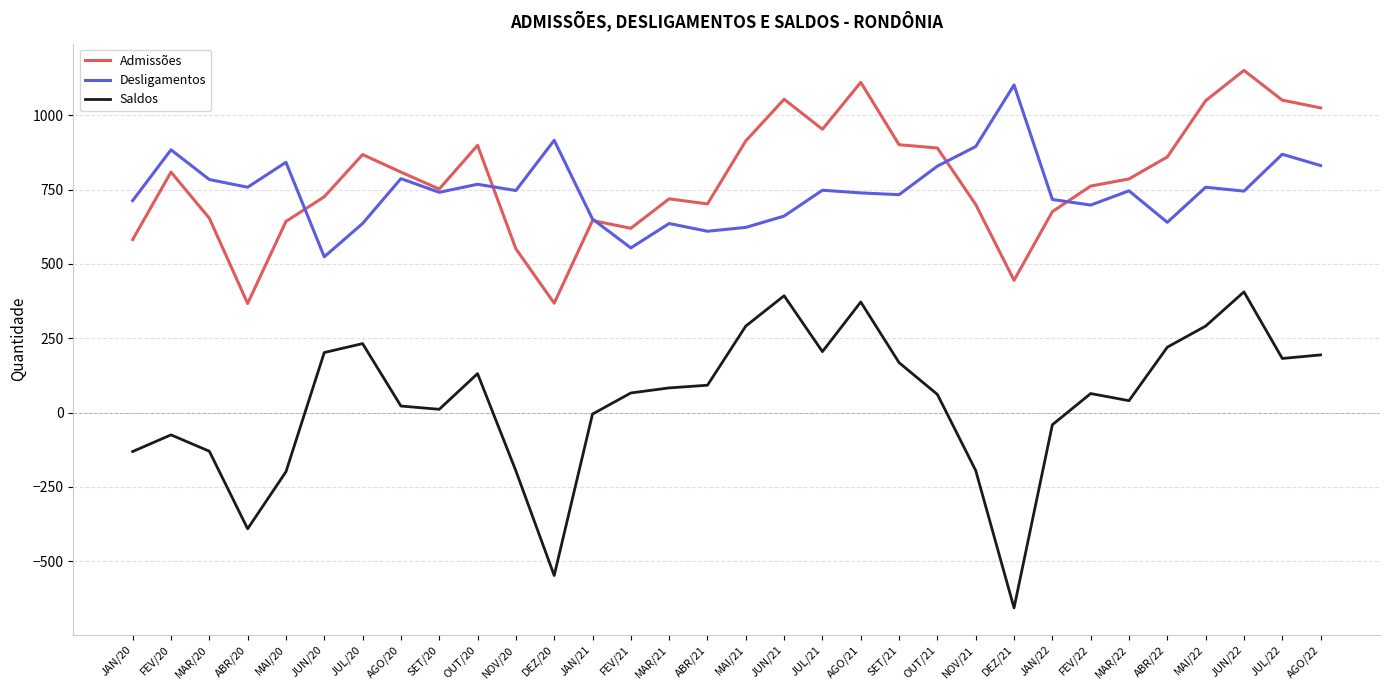

At DEZ/21, list the series in order from smallest to largest.

Saldos, Admissões, Desligamentos